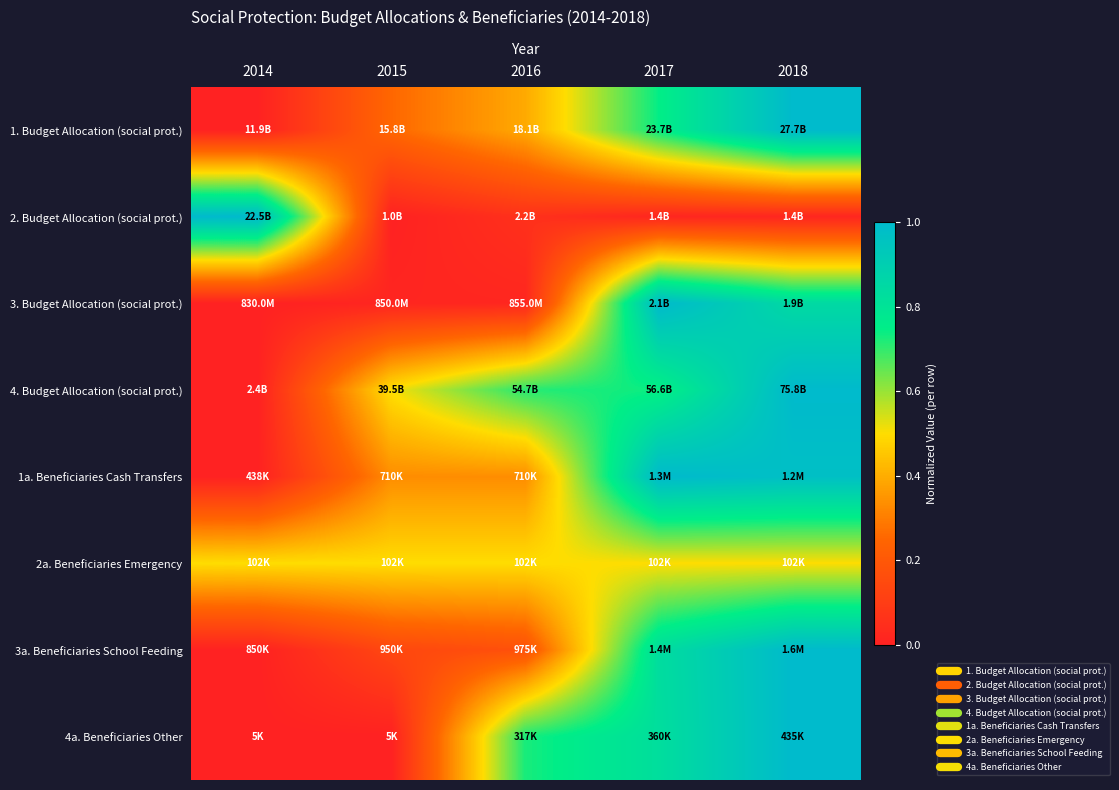

How many data points does each series have?

5